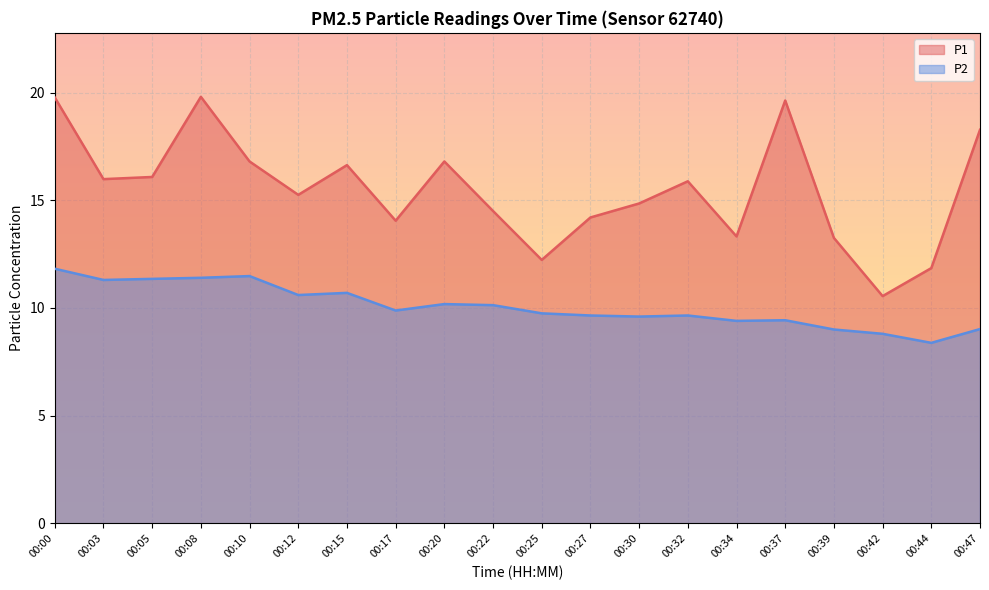

What is the sum of the P2 values at 00:34 and 00:22?

19.5